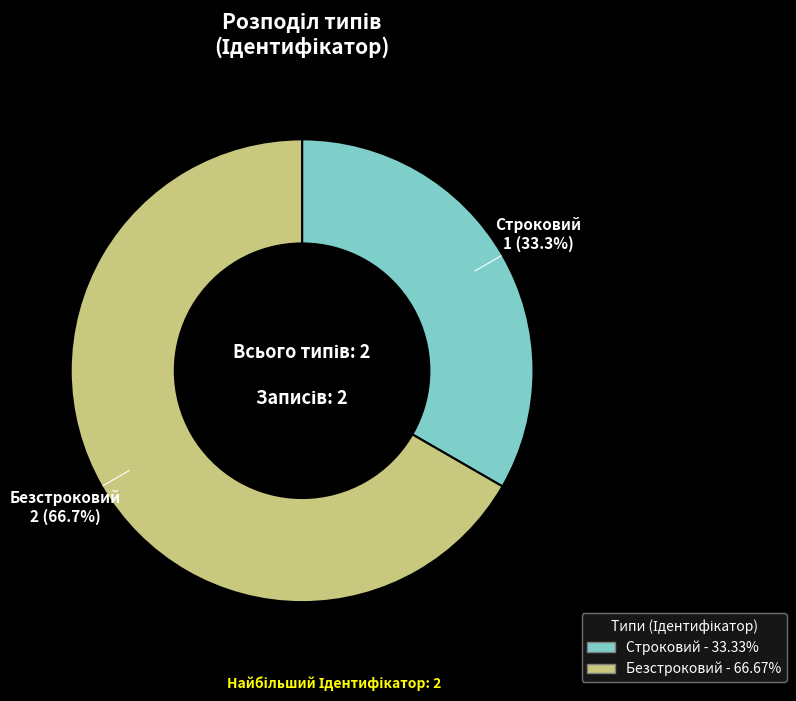

To the nearest percent, what is the average slice percentage?

50%